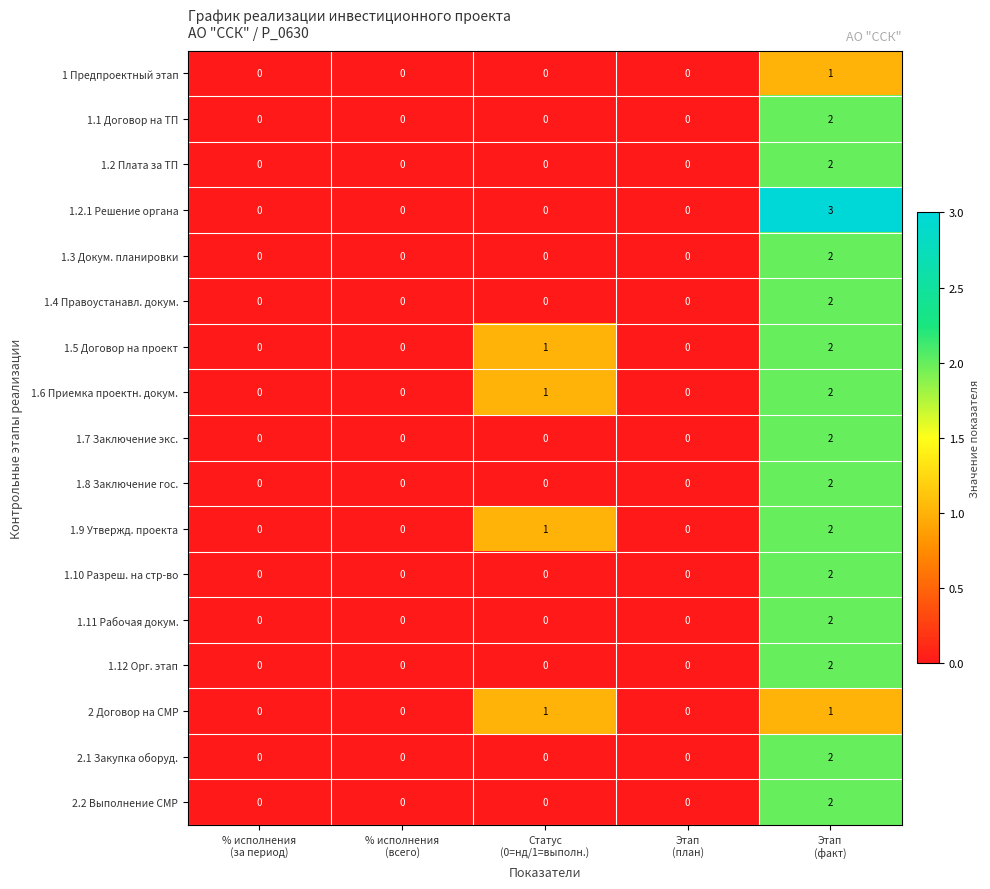

How many 1.7 Заключение экс. values are between 0 and 1?

4